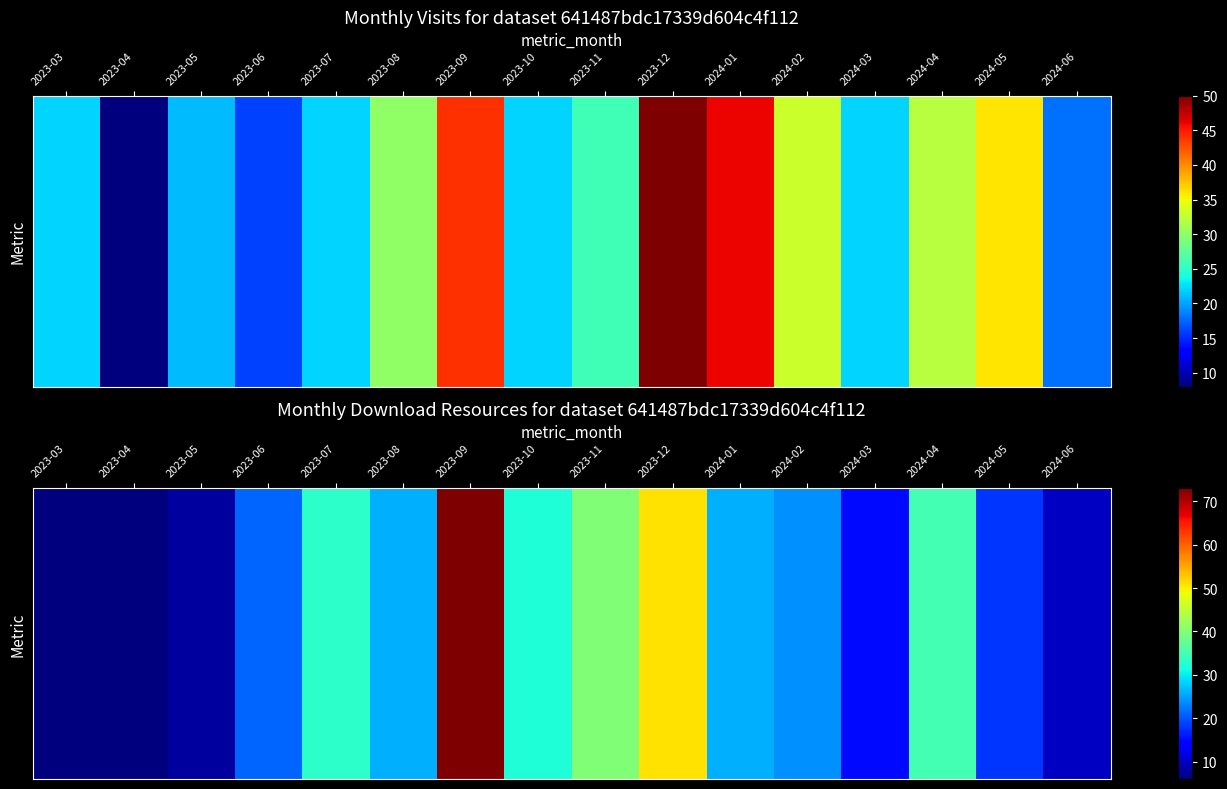

At which category does the chart reach its peak across all series?

2023-09